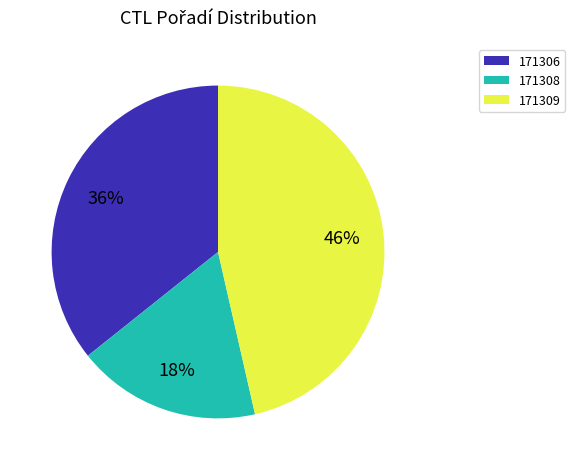

Is there any slice that represents more than half of the pie?

No